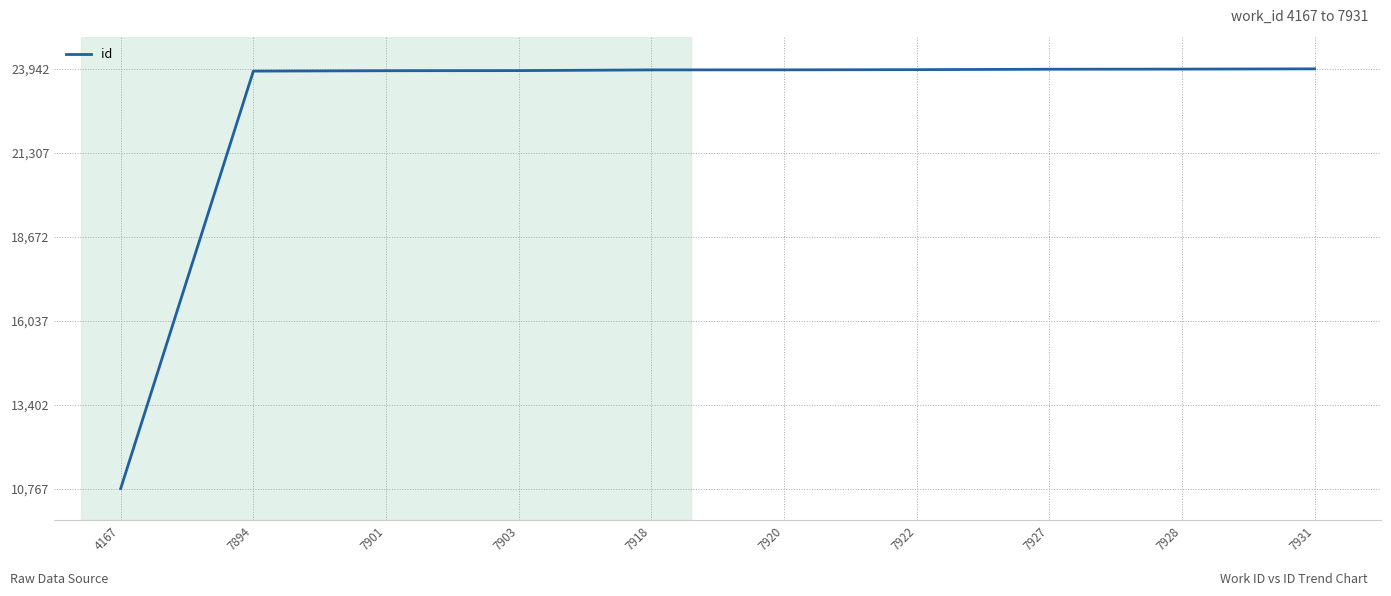

What is the difference between the second highest and minimum values?

13167